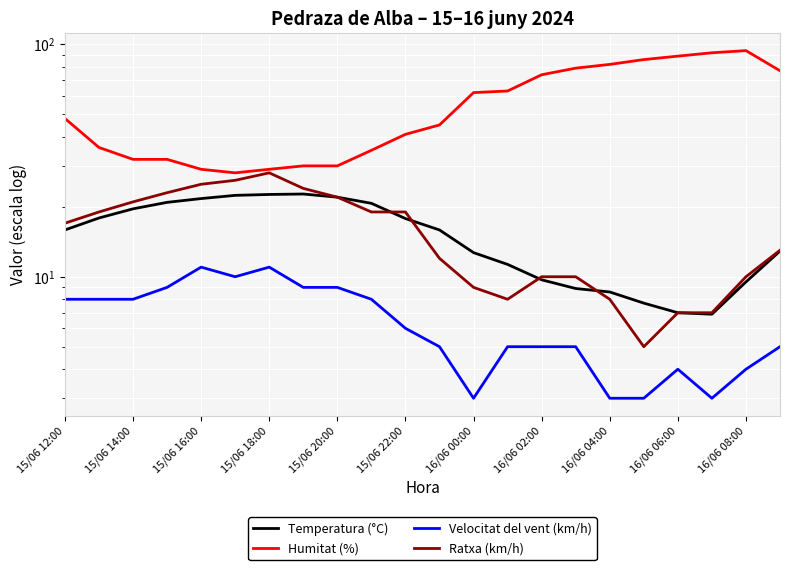

True or false: Ratxa (km/h) has a value of 16.0 at 16/06 00:00.

False